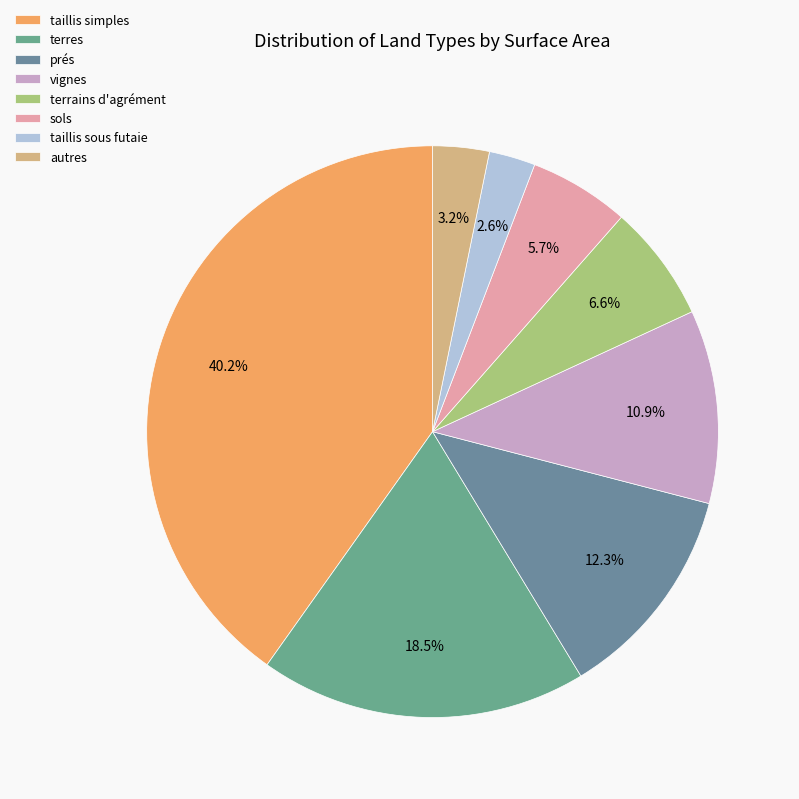

Which slice is the smallest?

taillis sous futaie